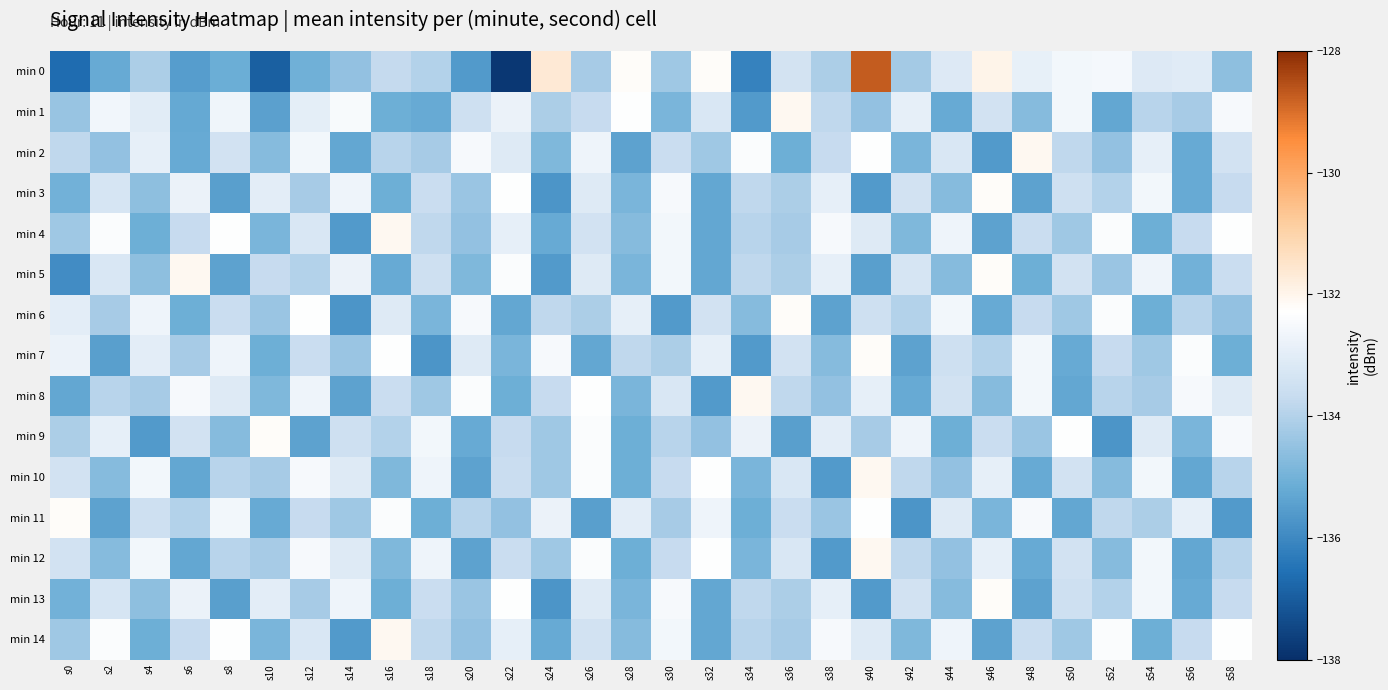

Rank the series at s46 from lowest to highest value.

min 2, min 4, min 14, min 6, min 11, min 8, min 7, min 9, min 1, min 10, min 12, min 3, min 5, min 13, min 0